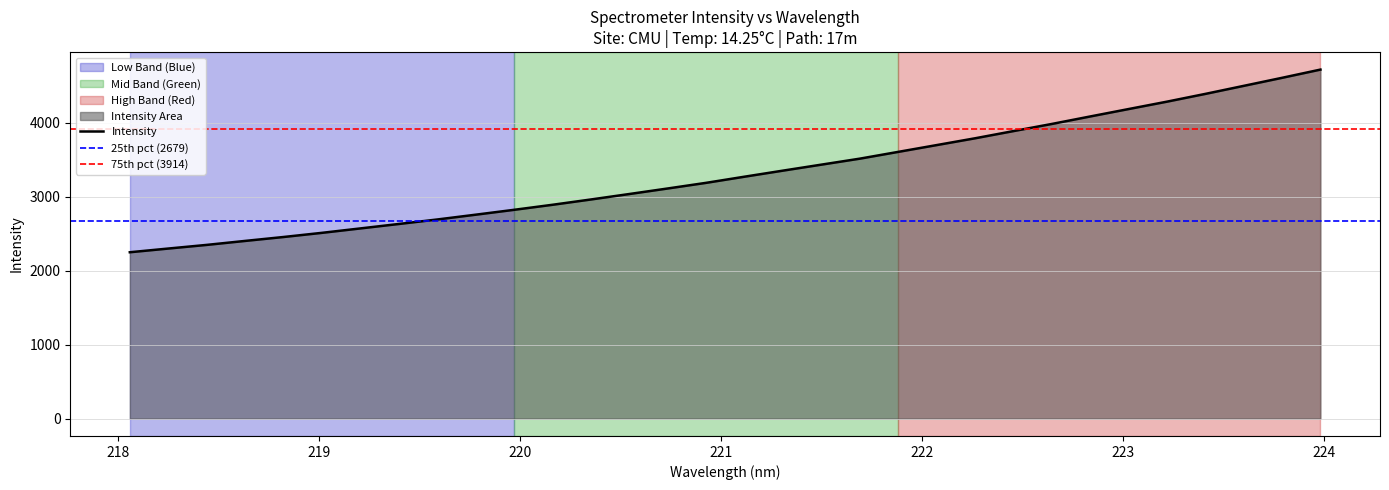

What is the sum of the values at 220.5444 and 223.5987?

7541.1